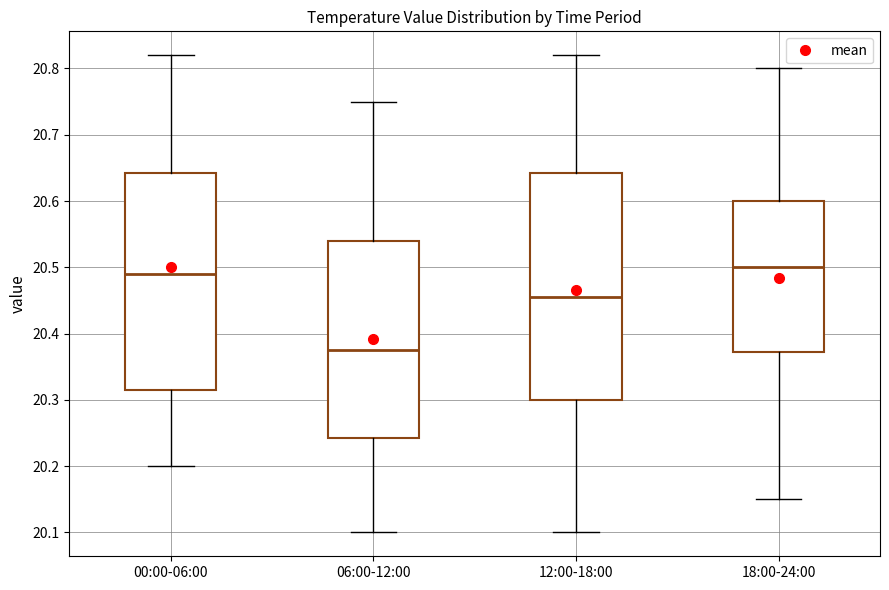

Where does the lower whisker of the box for 06:00-12:00 end on the y-axis? The values are not printed on the chart, so give them approximately, as read against the axis.

20.10